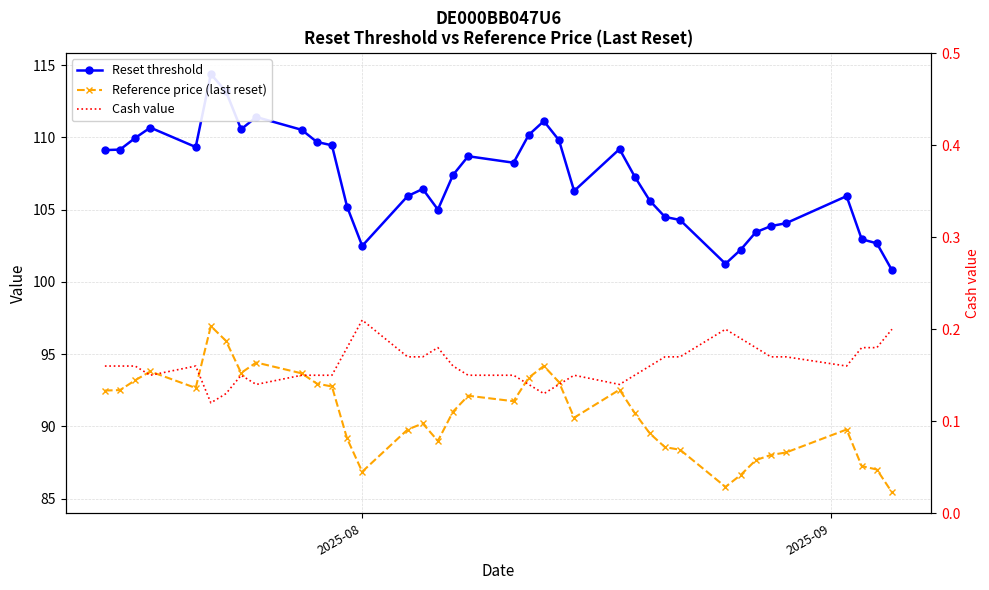

Which series has the largest total across all categories?

Reset threshold